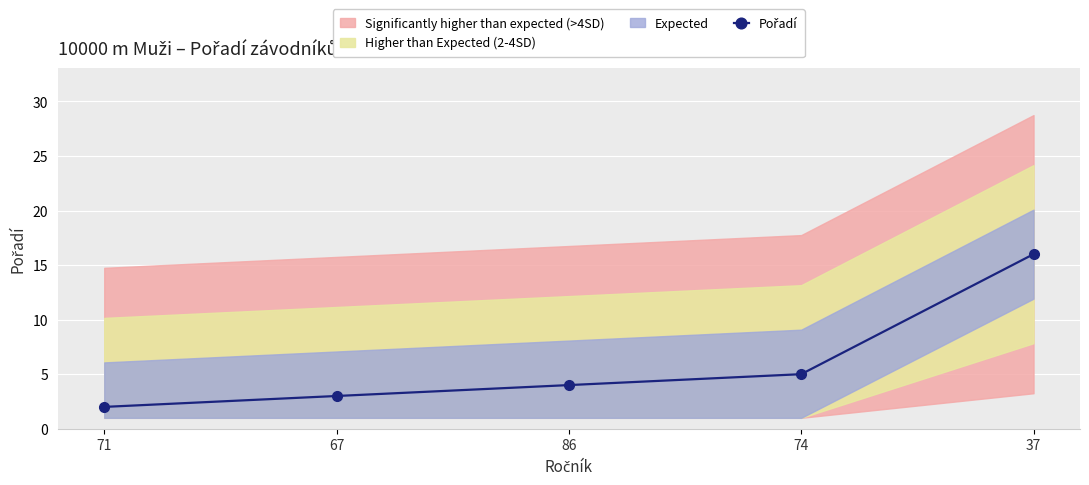

Approximately how many times larger is the value at 86 compared to 71?

2.0